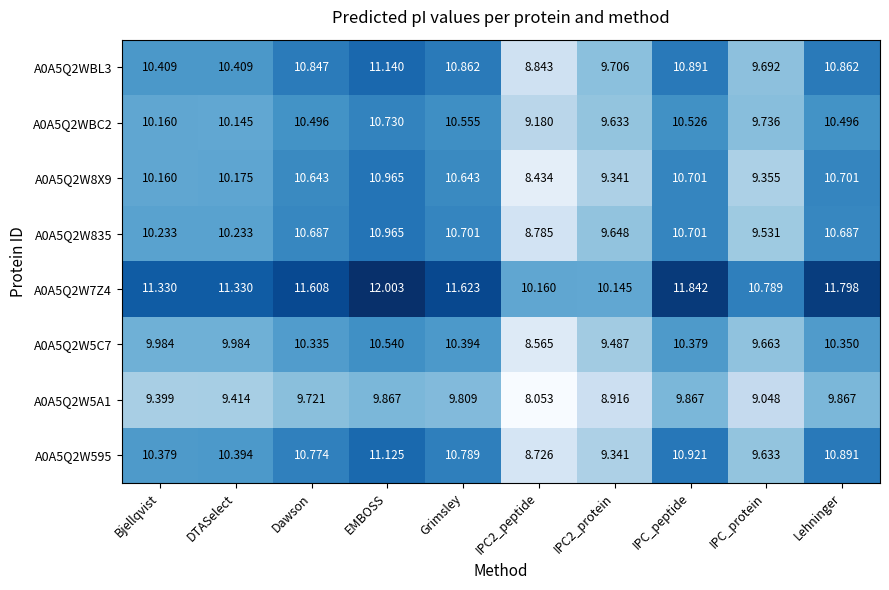

Which label corresponds to the largest value in the chart?

EMBOSS